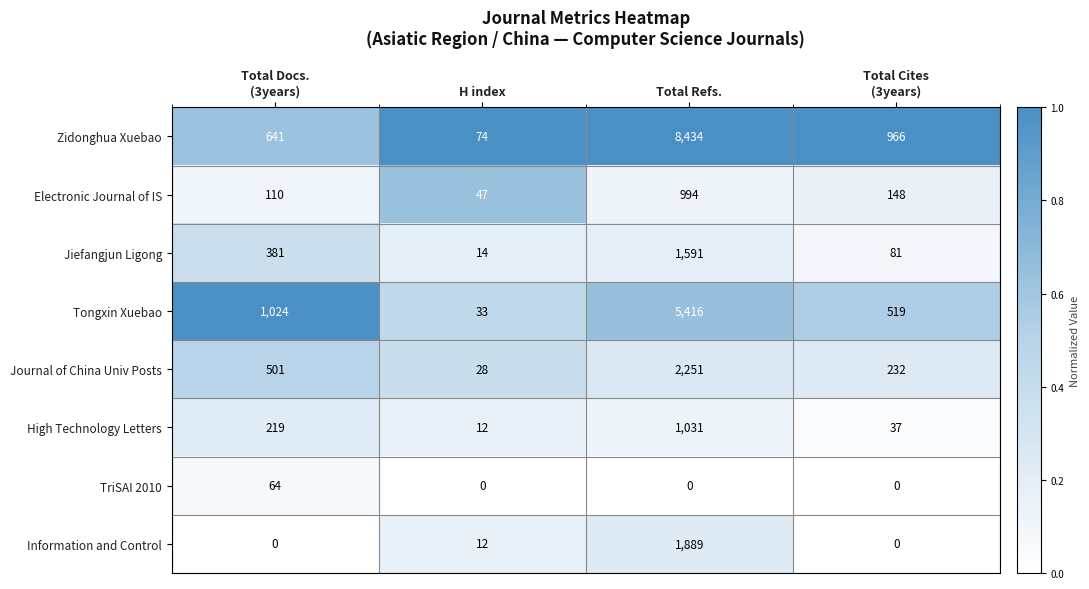

True or false: Jiefangjun Ligong has a value of 605 at Total Refs..

False